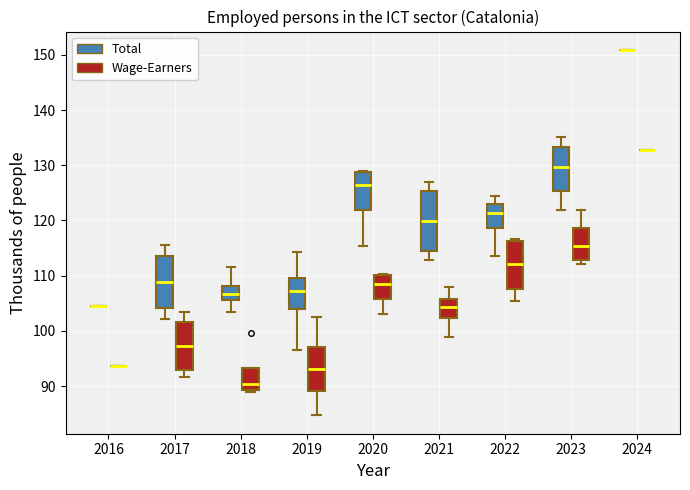

Reading left to right, read every box against the y-axis: the position of its median line, the range the box covers, and the ends of its whiskers. The values are not printed on the chart, so give them approximately, as read against the axis.

2016 (Total): box collapsed to a line at 105, whiskers 105 to 105
2016 (Wage-Earners): box collapsed to a line at 94, whiskers 94 to 94
2017 (Total): median 109, box 104 to 114, whiskers 102 to 116
2017 (Wage-Earners): median 97, box 93 to 102, whiskers 92 to 103
2018 (Total): median 107, box 106 to 108, whiskers 103 to 112
2018 (Wage-Earners): median 90, box 89 to 93, whiskers 89 (just below the box's lower edge) to 93
2019 (Total): median 107, box 104 to 110, whiskers 97 to 114
2019 (Wage-Earners): median 93, box 89 to 97, whiskers 85 to 103
2020 (Total): median 126, box 122 to 129, whiskers 115 to 129
2020 (Wage-Earners): median 108, box 106 to 110, whiskers 103 to 110
2021 (Total): median 120, box 114 to 125, whiskers 113 to 127
2021 (Wage-Earners): median 104, box 102 to 106, whiskers 99 to 108
2022 (Total): median 121, box 119 to 123, whiskers 114 to 125
2022 (Wage-Earners): median 112, box 108 to 116, whiskers 106 to 117
2023 (Total): median 130, box 125 to 133, whiskers 122 to 135
2023 (Wage-Earners): median 115, box 113 to 119, whiskers 112 to 122
2024 (Total): box collapsed to a line at 151, whiskers 151 to 151
2024 (Wage-Earners): box collapsed to a line at 133, whiskers 133 to 133